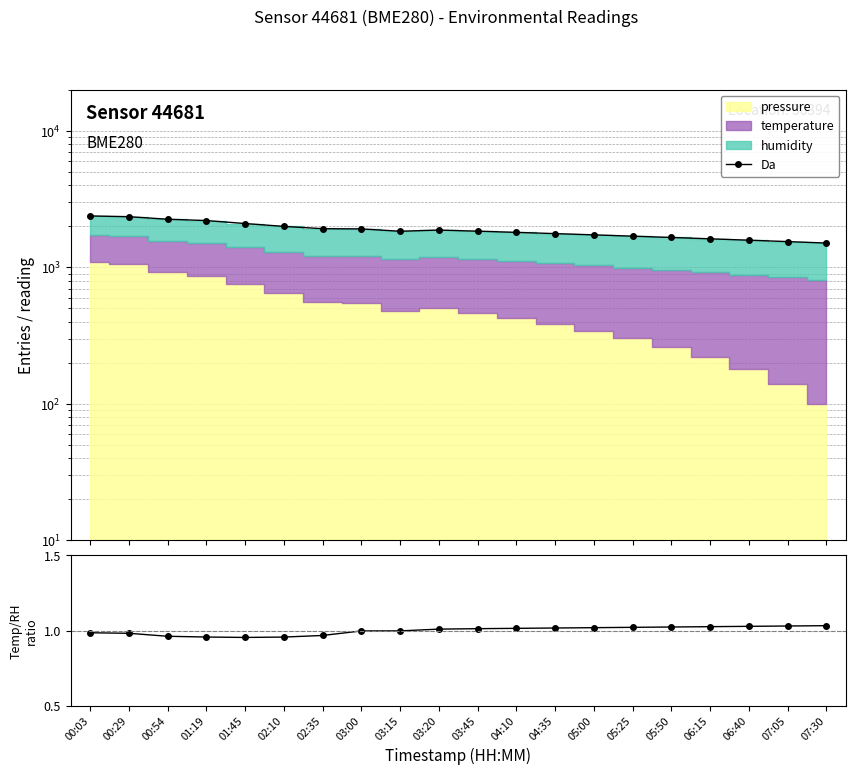

At which label is the value closest to 1943?

02:35